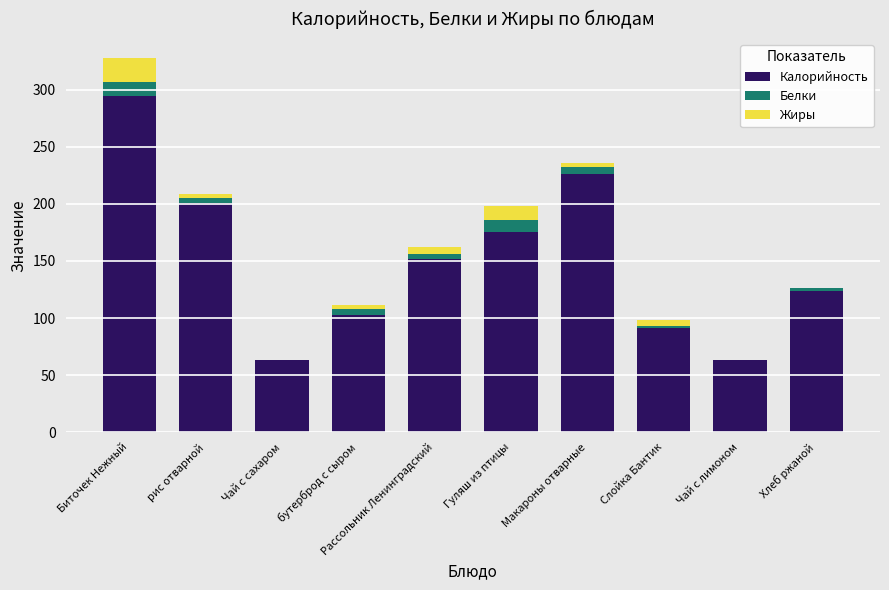

At which label does Калорийность reach its peak?

Биточек Нежный